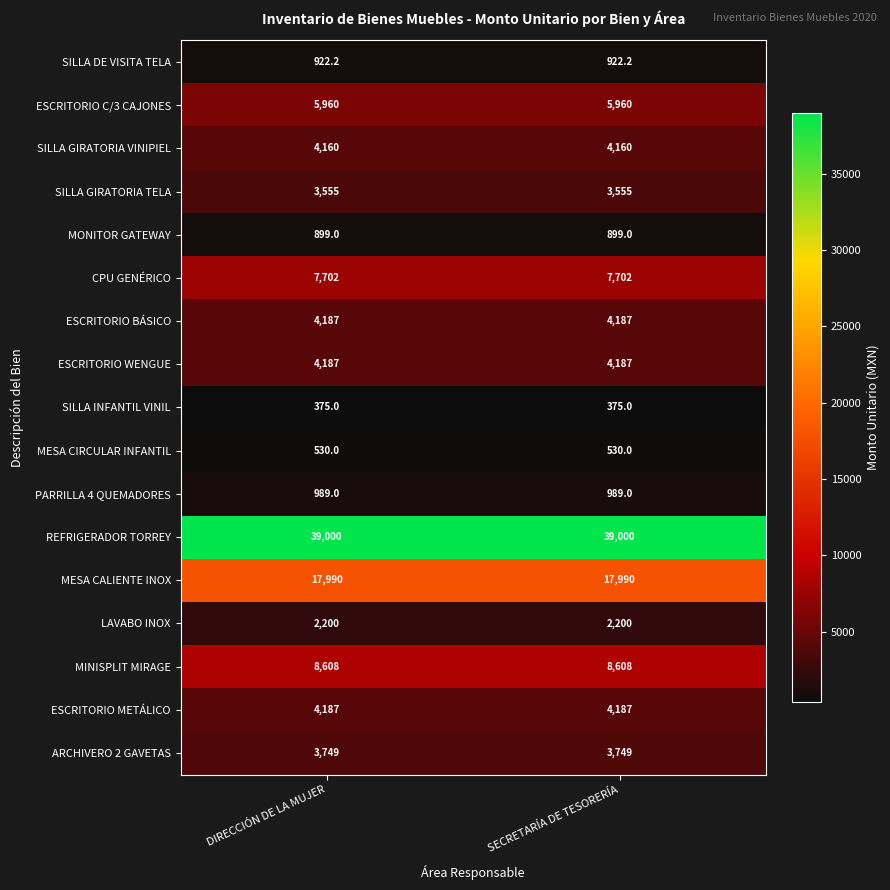

What is the greatest value displayed?

39000.0